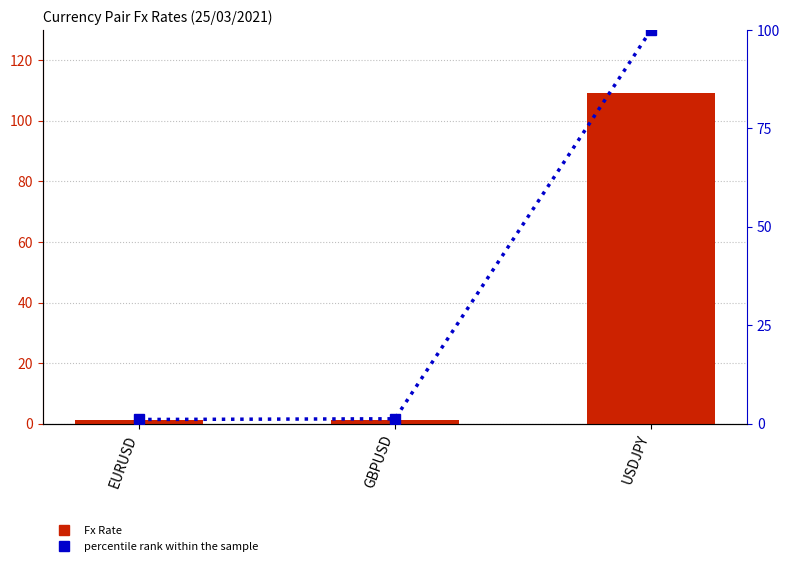

Which series has the largest total across all categories?

Fx Rate